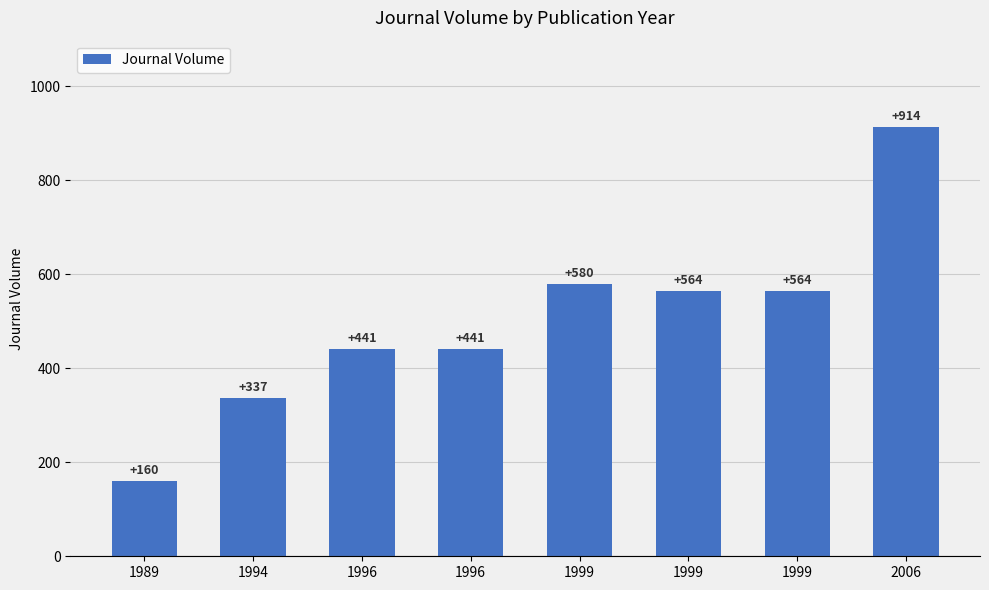

How many data points are less than 564?

4